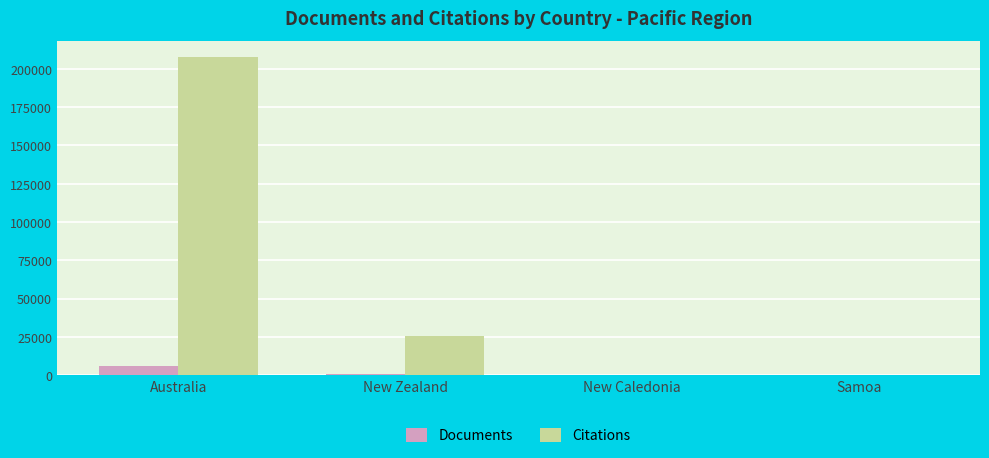

Where does the Documents series first go above 811?

Australia